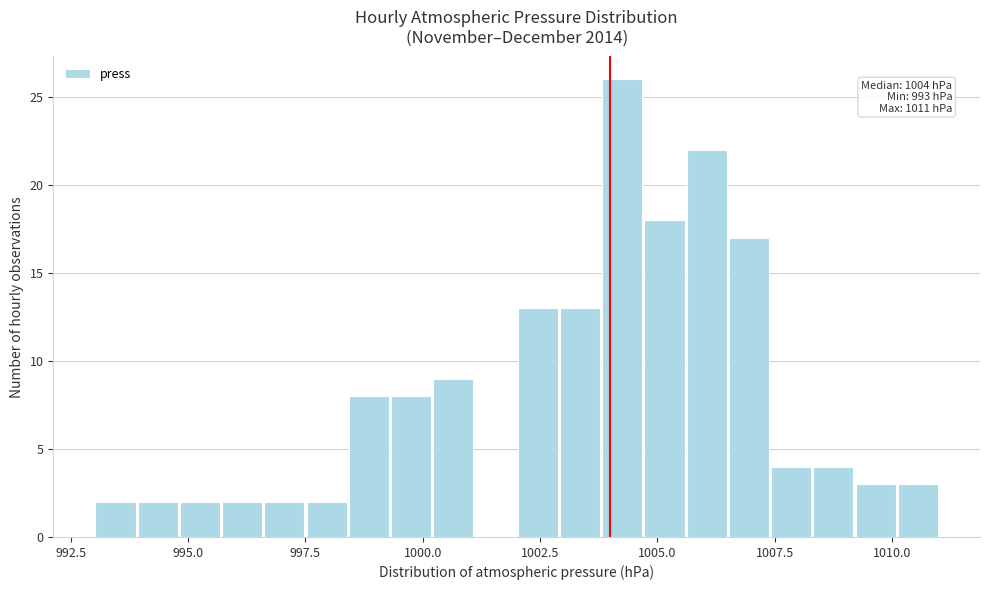

Around what value on the x-axis is the tallest bar? Give the approximate position of its centre, as read against the axis.

1004.5